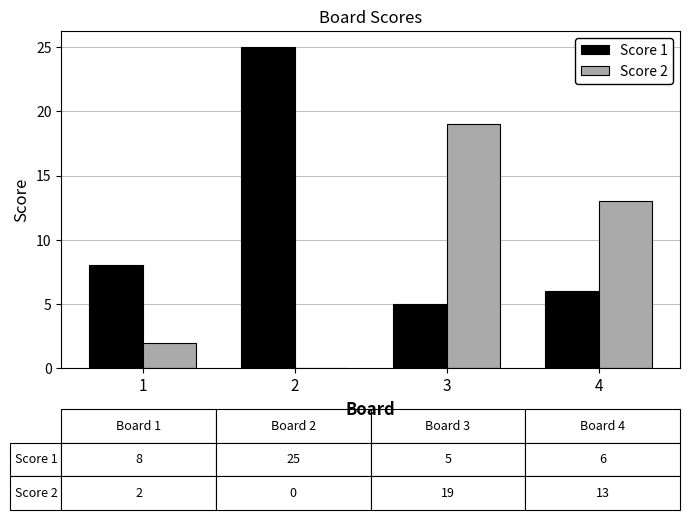

The value of Score 1 at 3 is 7. True or false?

False